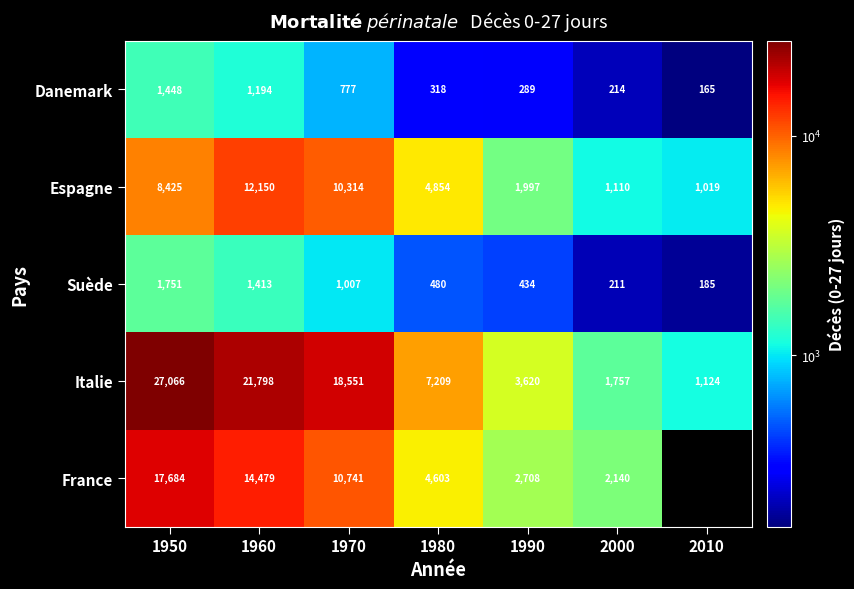

Between 2000 and 1980, which is larger?

1980